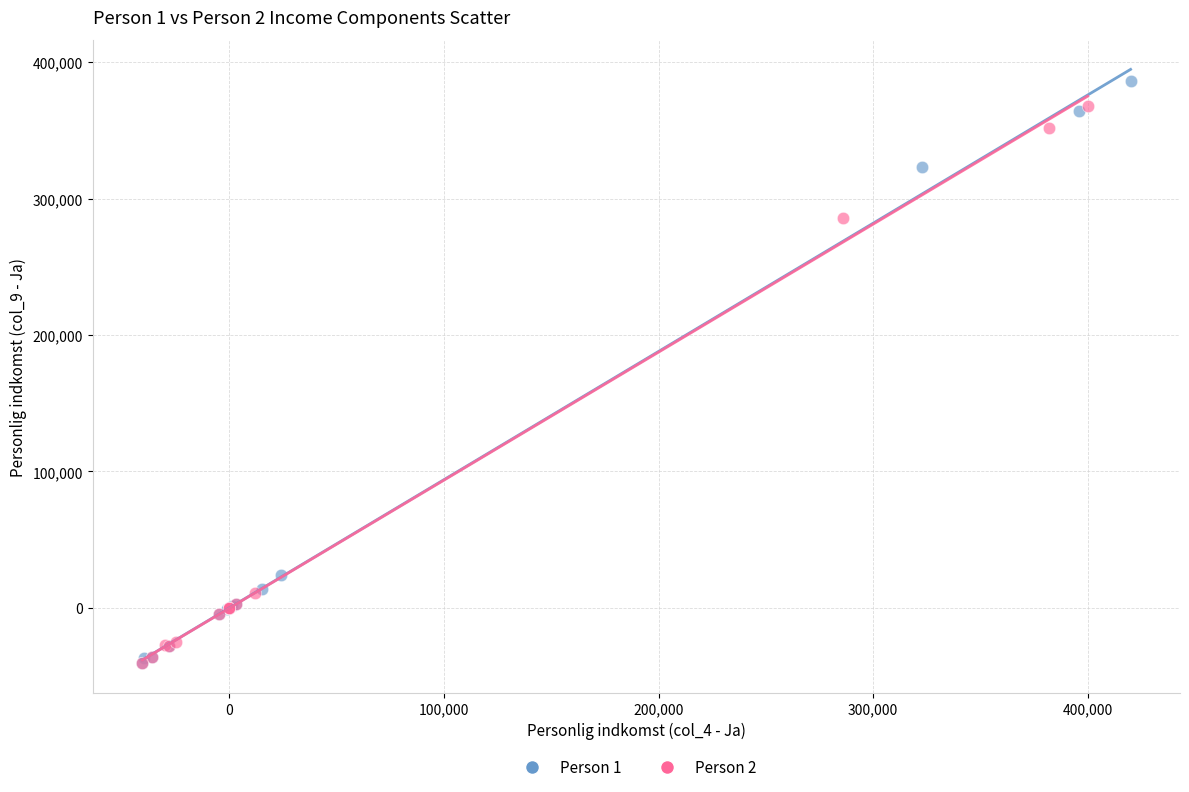

Which series has the widest spread of Y values?

Person 1